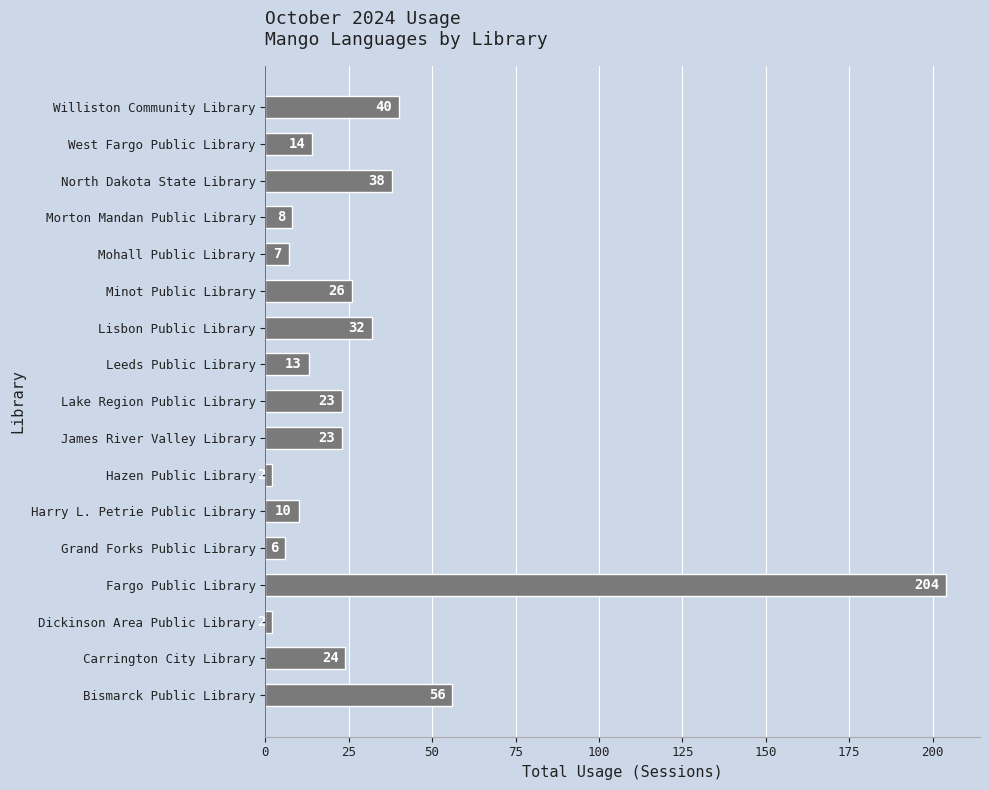

What is the change in value from Carrington City Library to Williston Community Library?

+16